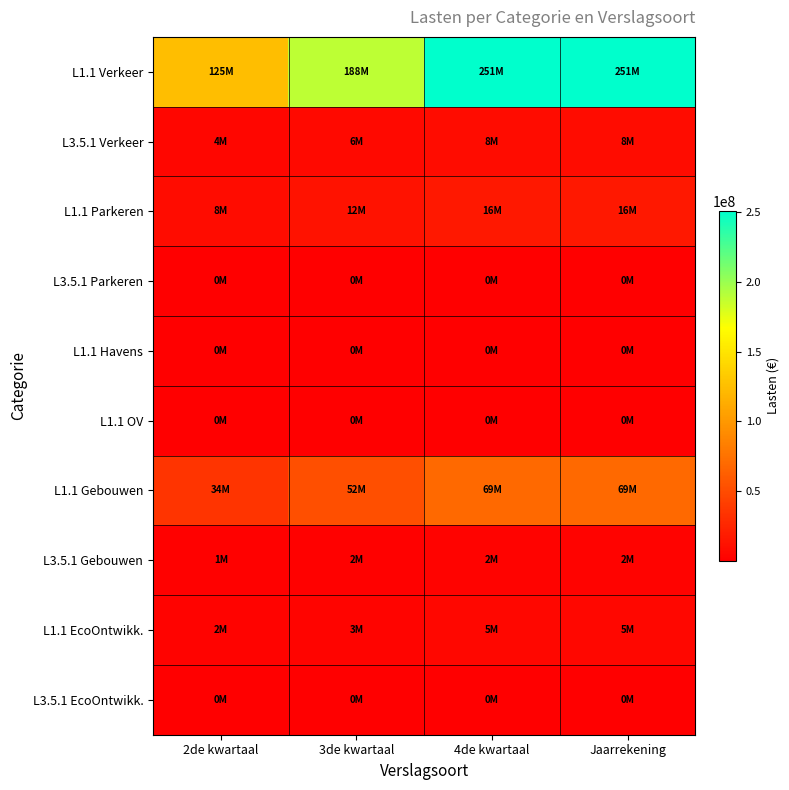

List the series in order of their peak value, highest first.

L1.1 Verkeer, L1.1 Gebouwen, L1.1 Parkeren, L3.5.1 Verkeer, L1.1 EcoOntwikk., L3.5.1 Gebouwen, L3.5.1 Parkeren, L1.1 Havens, L1.1 OV, L3.5.1 EcoOntwikk.